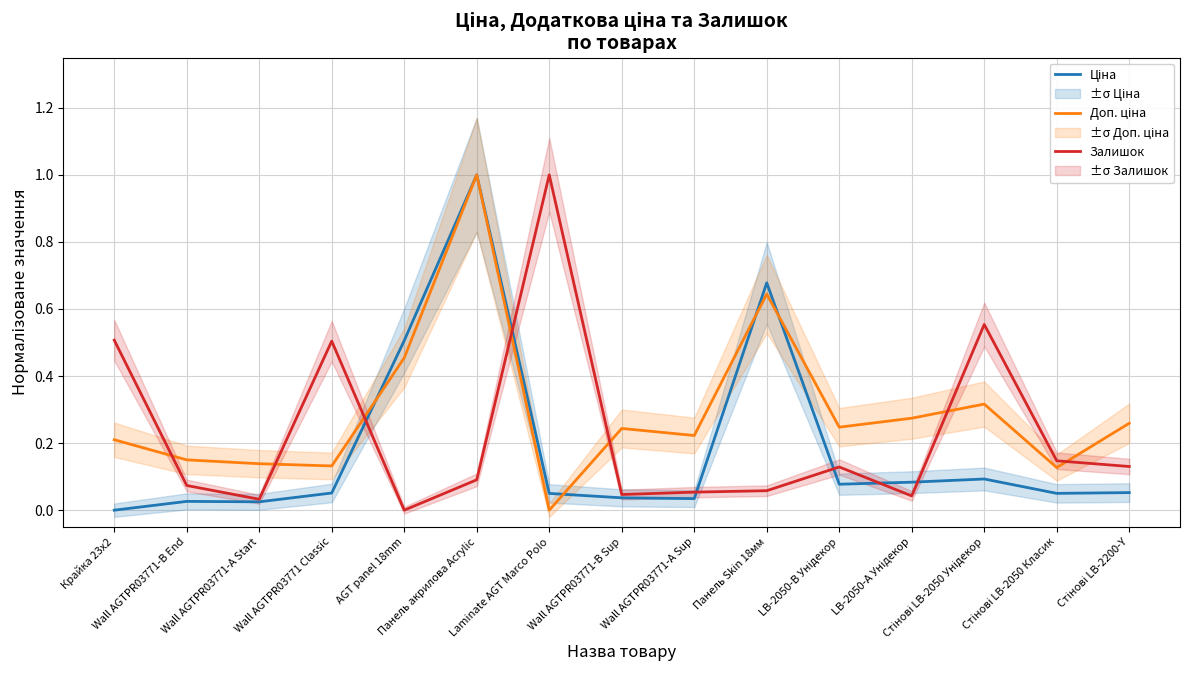

What is the highest value of the Залишок series?

1.0